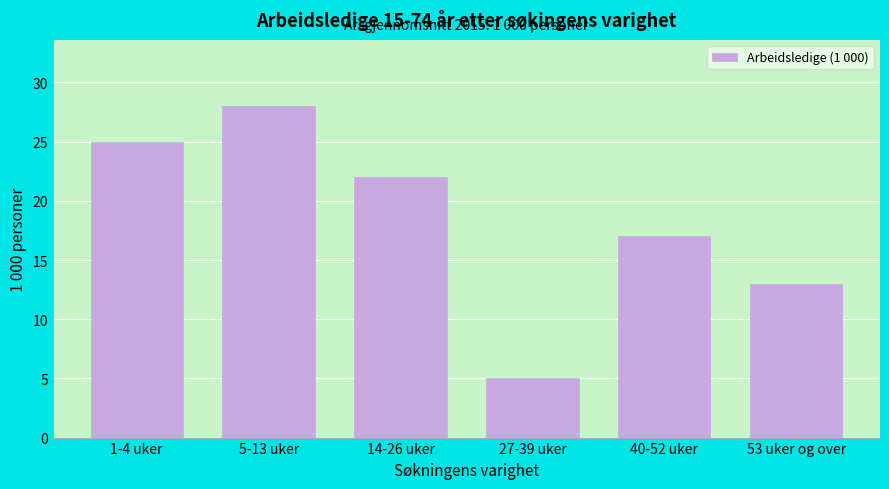

Reading right to left, extract all data points from this chart.

53 uker og over=13	40-52 uker=17	27-39 uker=5	14-26 uker=22	5-13 uker=28	1-4 uker=25